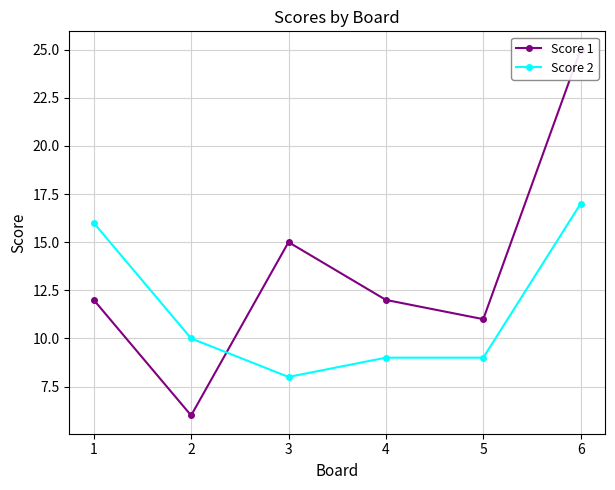

True or false: Score 2 has a value of 10 at 6.

False